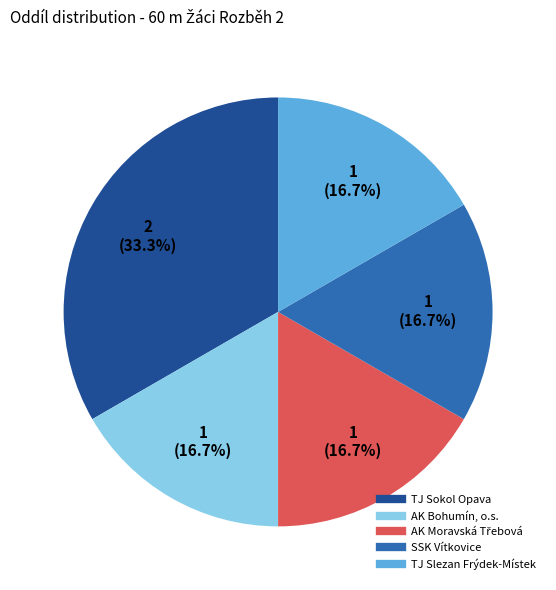

What is the largest slice in the pie chart?

TJ Sokol Opava